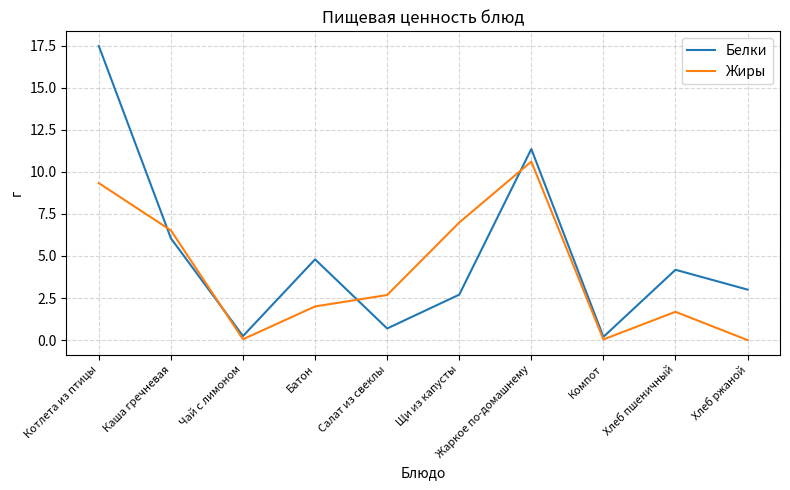

Which series has the widest spread of values?

Белки